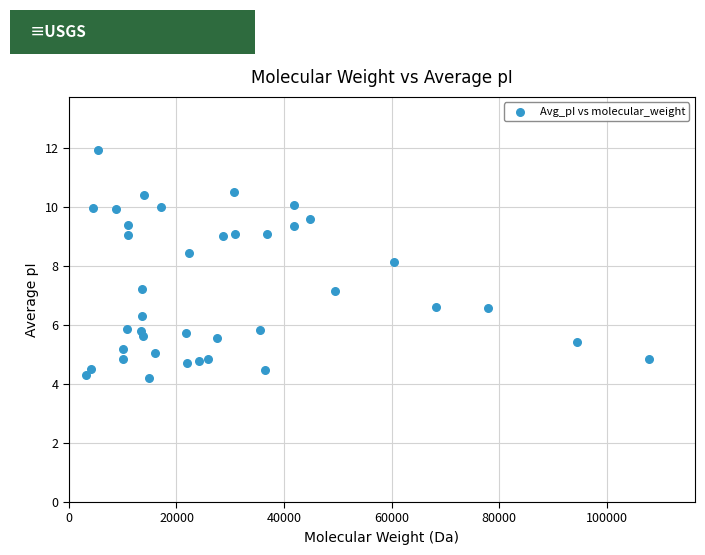

What Y value in the scatter plot is closest to 8?

8.1